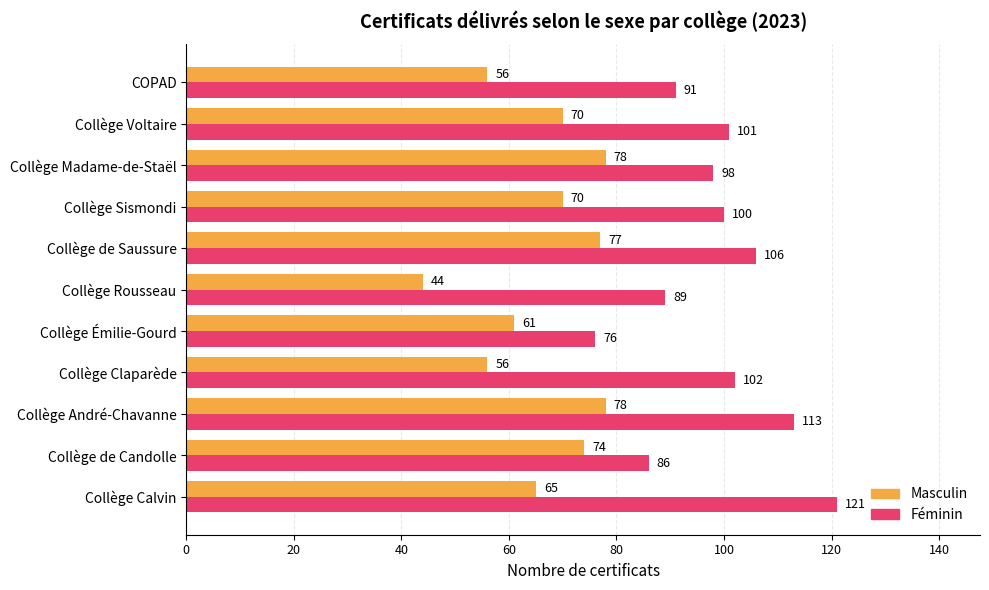

List the series in order of their overall mean, highest first.

Féminin, Masculin